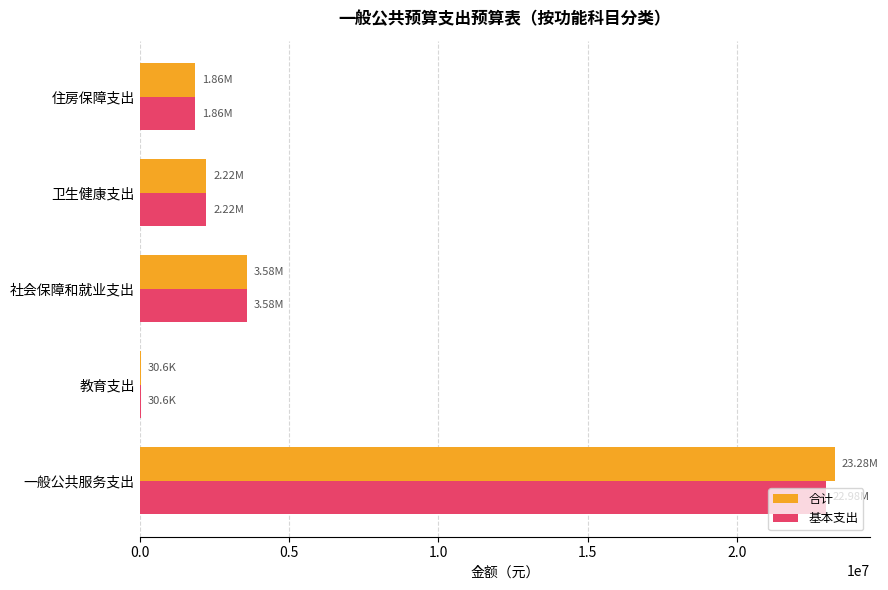

Where is 基本支出 nearest to the value 11505467?

社会保障和就业支出